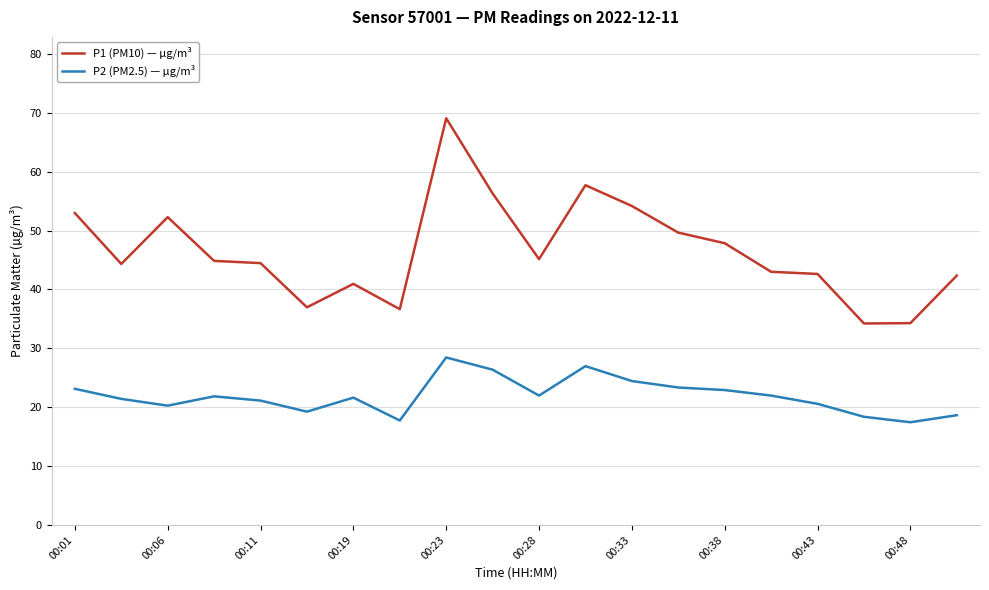

List the series in order of their overall mean, lowest first.

P2 (PM2.5) — µg/m³, P1 (PM10) — µg/m³